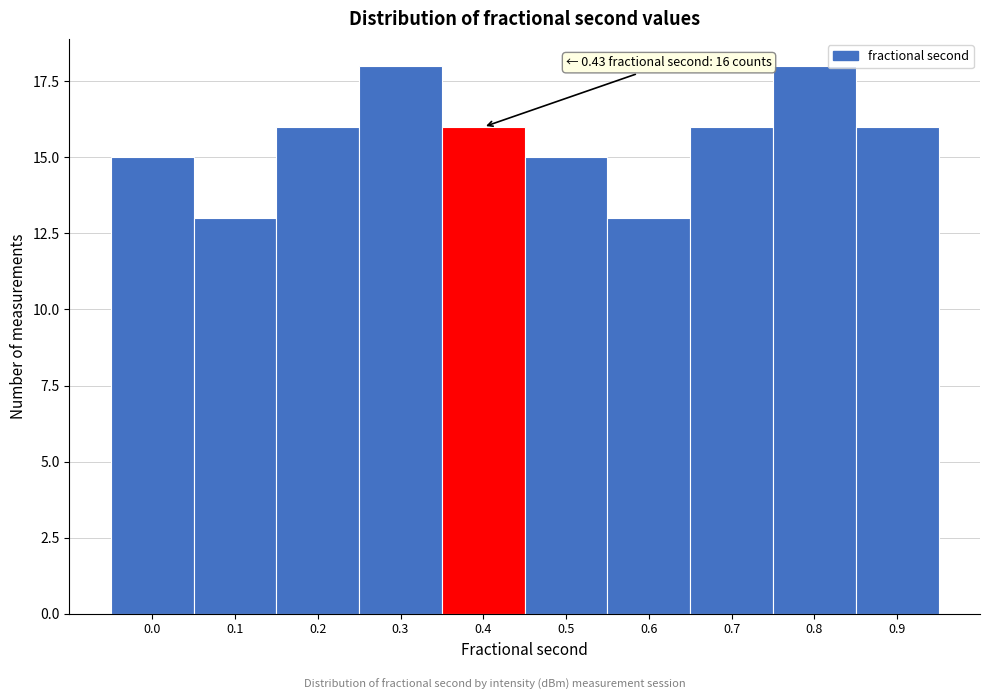

Reading left to right, transcribe all the data shown in this chart.

0.0=15	0.1=13	0.2=16	0.3=18	0.4=16	0.5=15	0.6=13	0.7=16	0.8=18	0.9=16